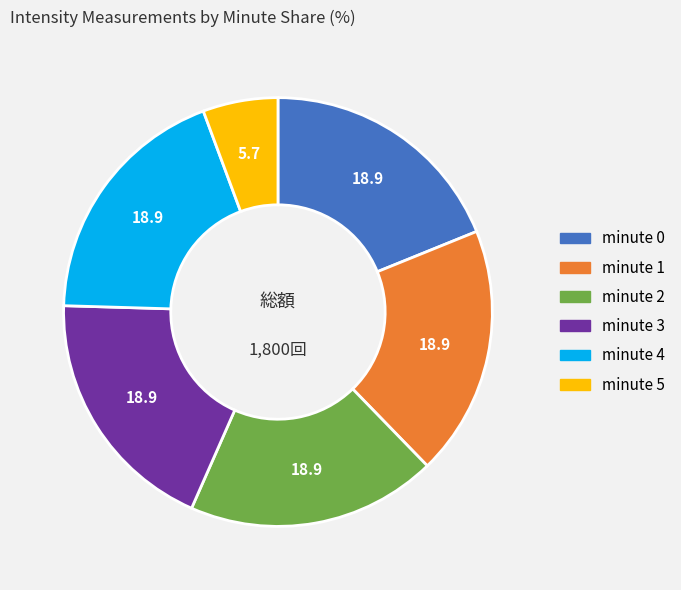

True or false: minute 4 accounts for 27% of the total.

False